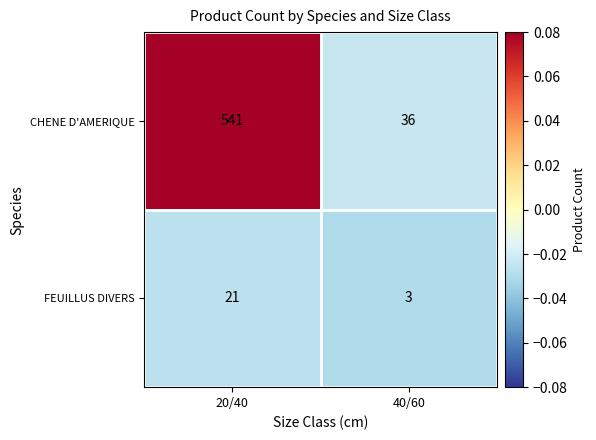

Which series has the largest range (max minus min)?

CHENE D'AMERIQUE